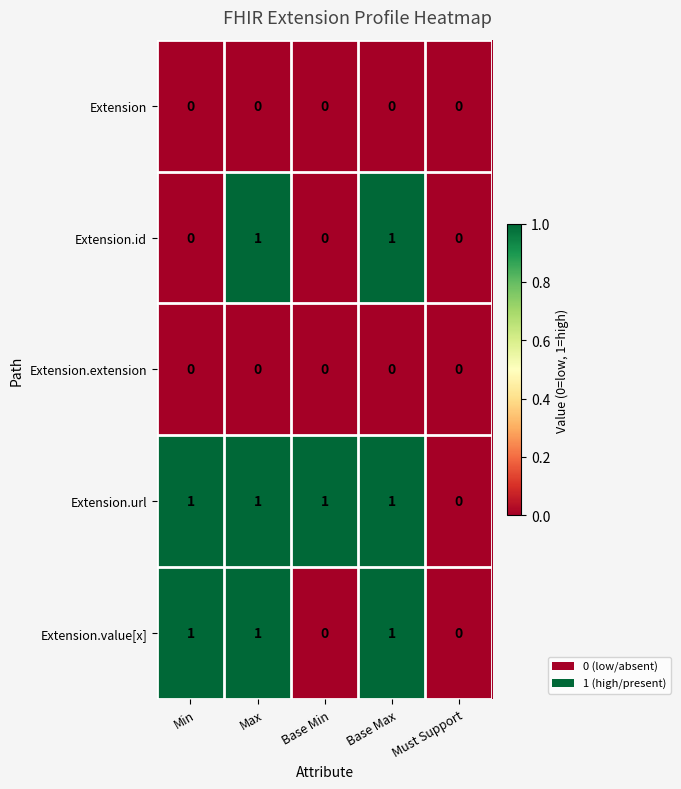

Between Min and Base Min, which series saw the biggest shift?

Extension.value[x]